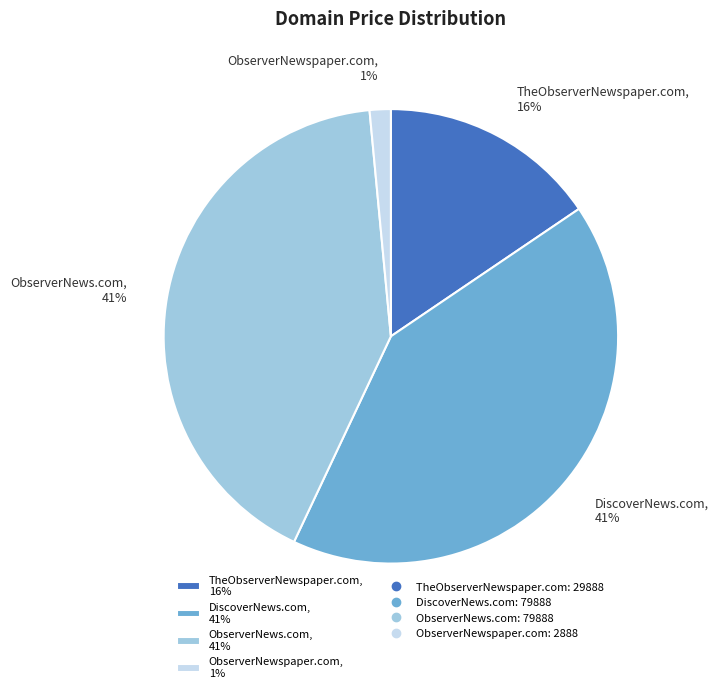

Is the sum of ObserverNewspaper.com, 1% and TheObserverNewspaper.com, 16% greater than half?

No